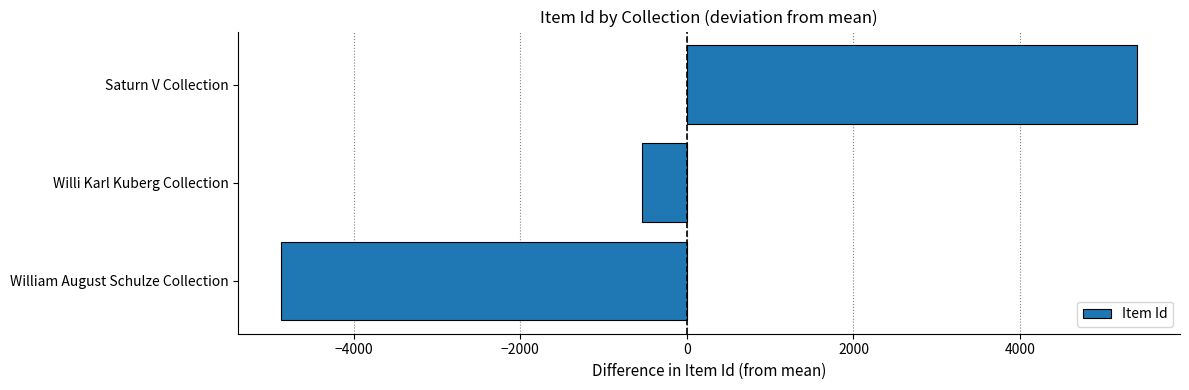

How many values are below -537?

2